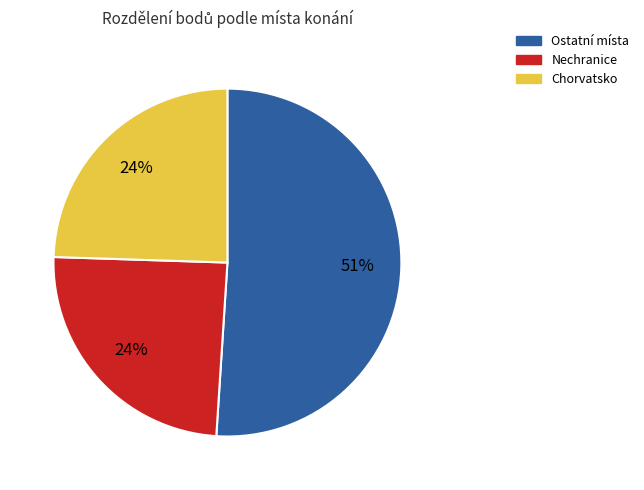

To the nearest percent, what is the difference between the largest and smallest slice percentages?

27%